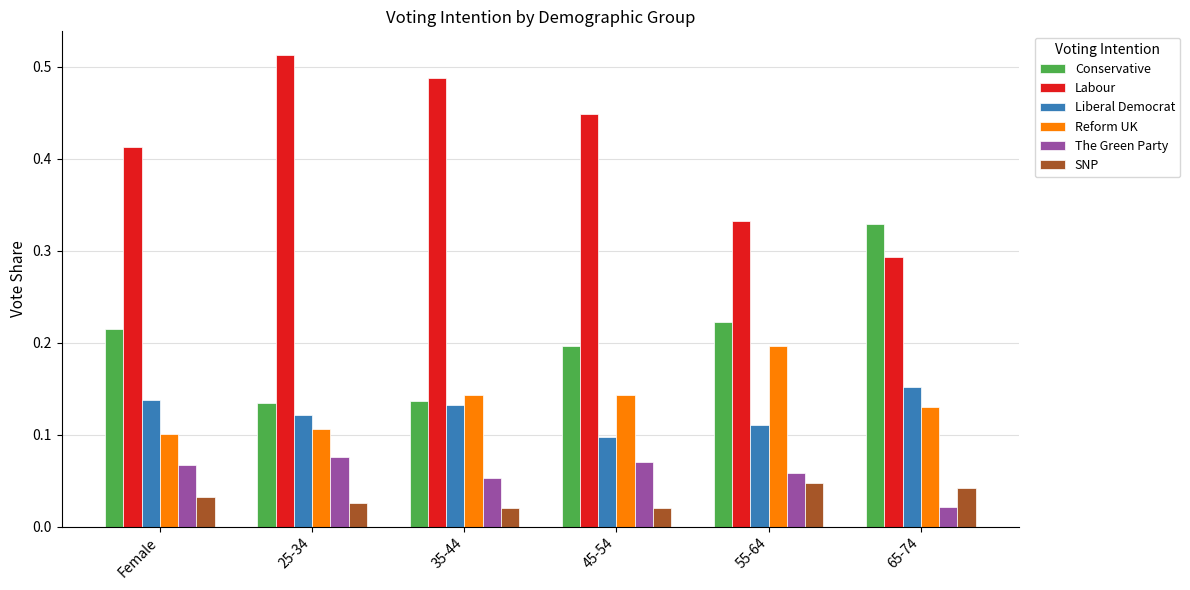

Rank the series by their maximum value, from highest to lowest.

Labour, Conservative, Reform UK, Liberal Democrat, The Green Party, SNP